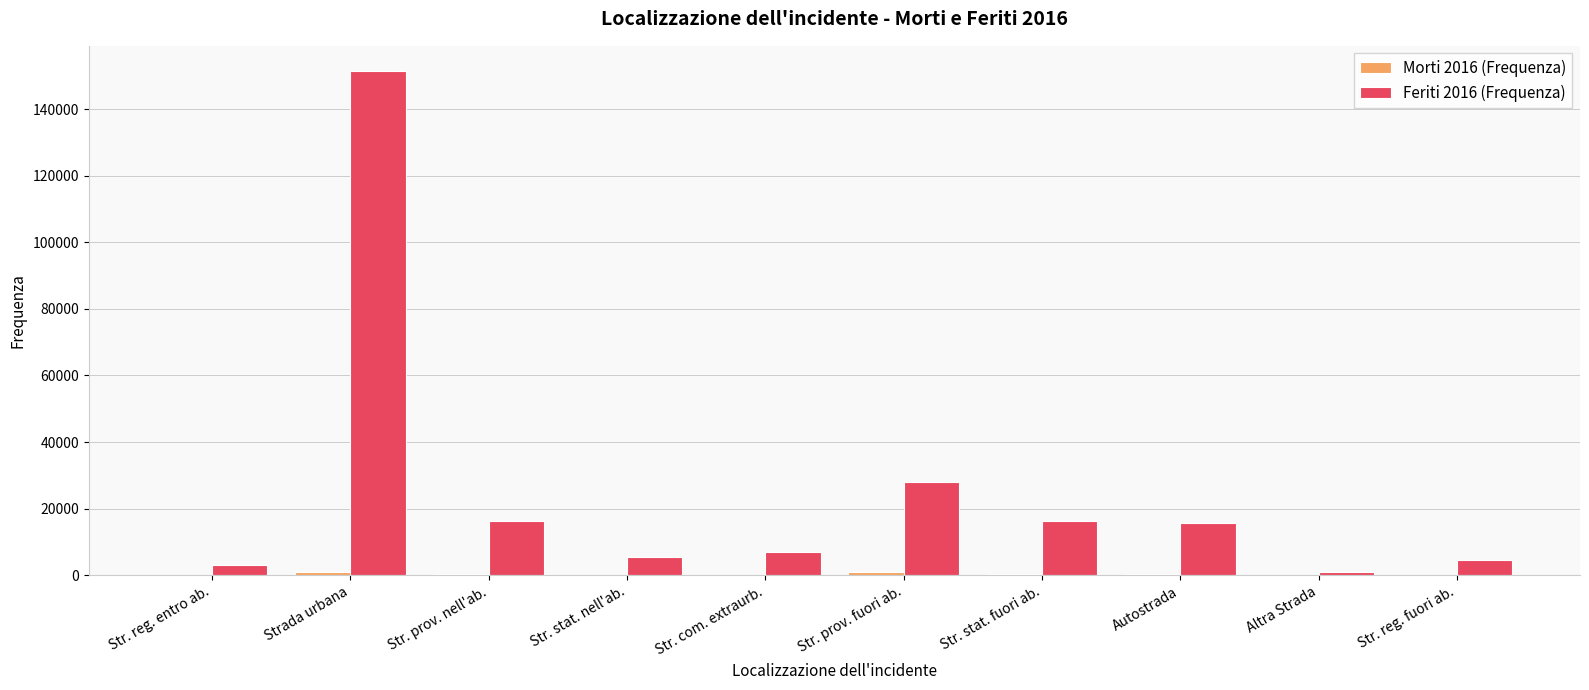

Count the number of data series in this chart.

2